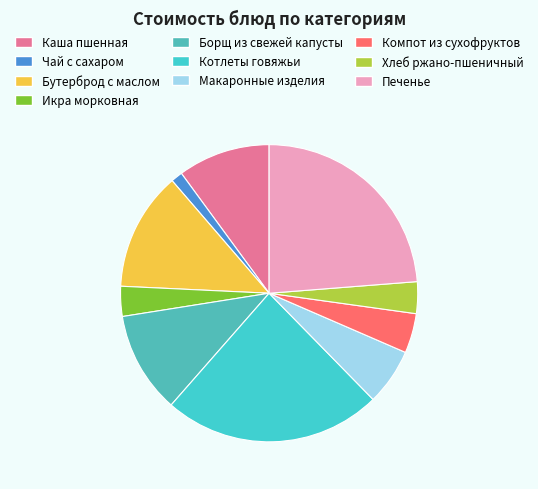

Count the number of slices in the pie.

10